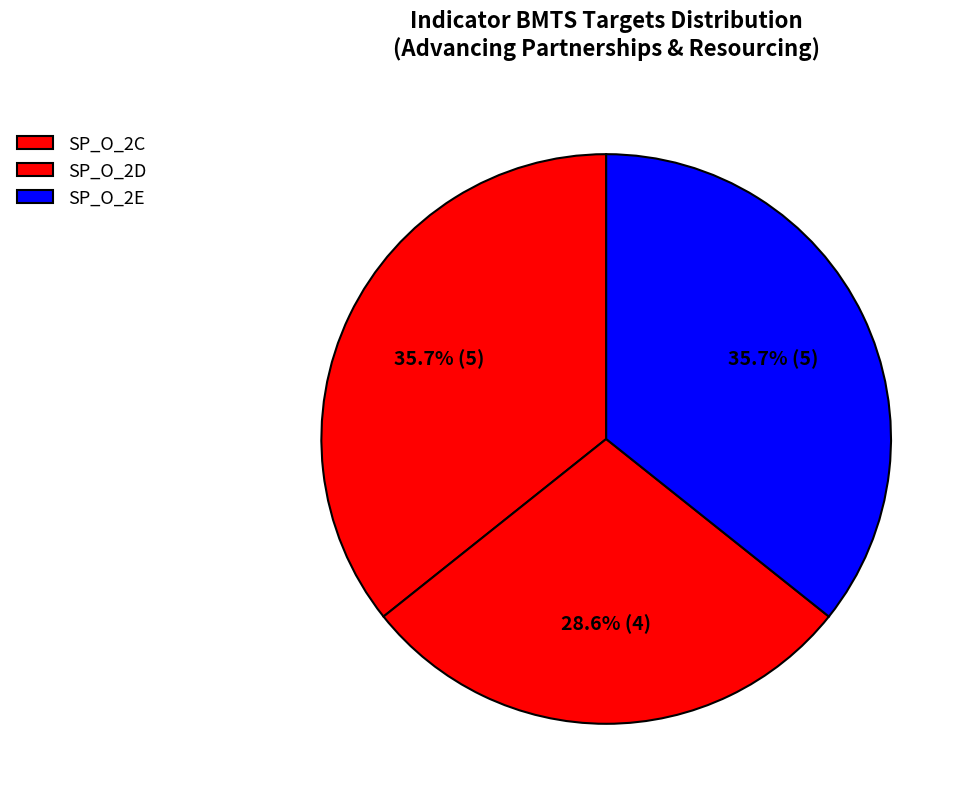

How many segments does this pie chart have?

3